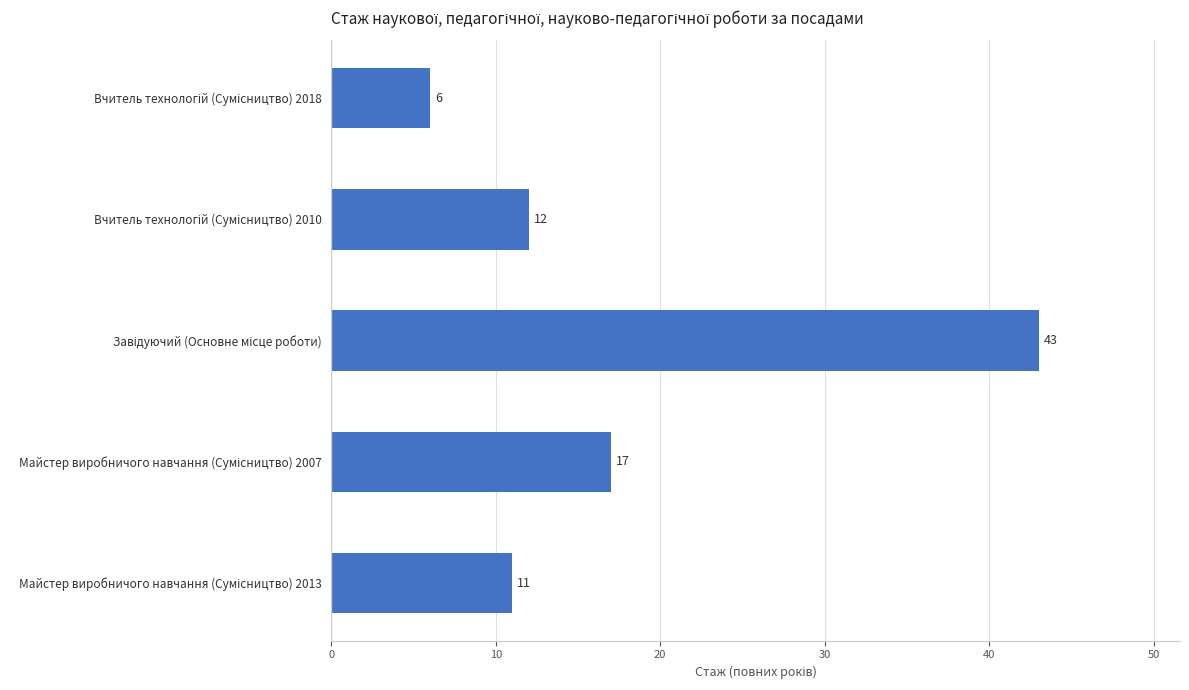

What is the maximum value shown in the chart?

43